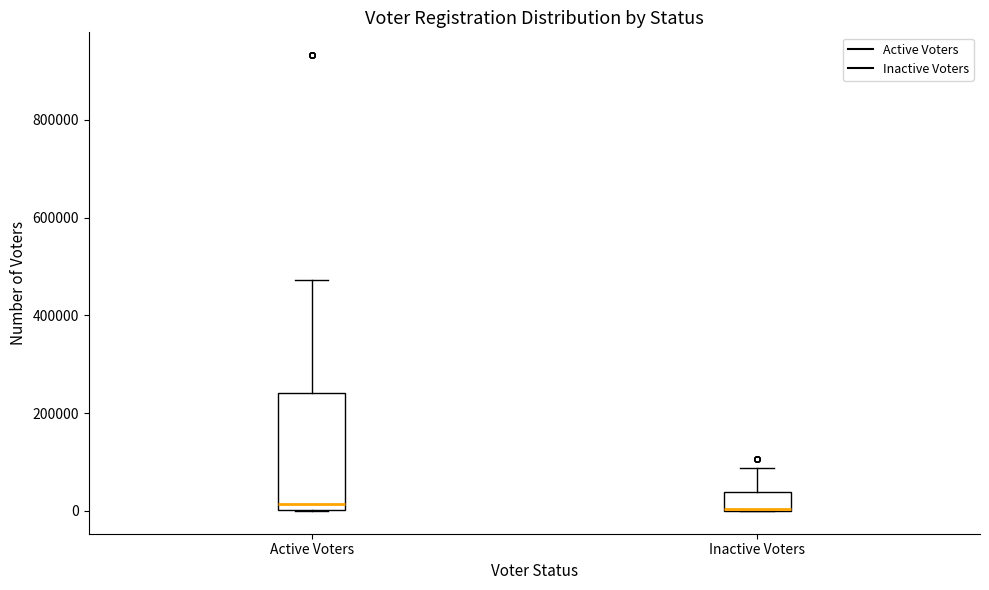

Which box is the tallest, from its lower edge to its upper edge?

Active Voters